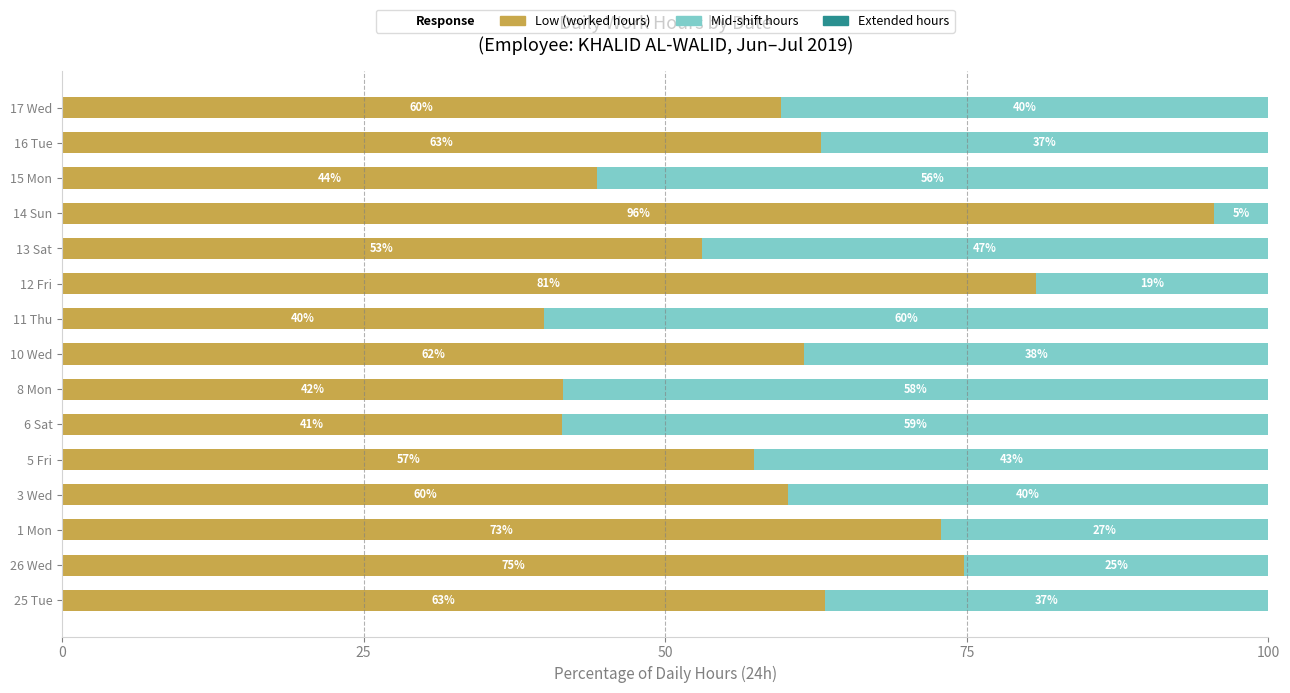

What is the total value across all series at 17 Wed?

100.0